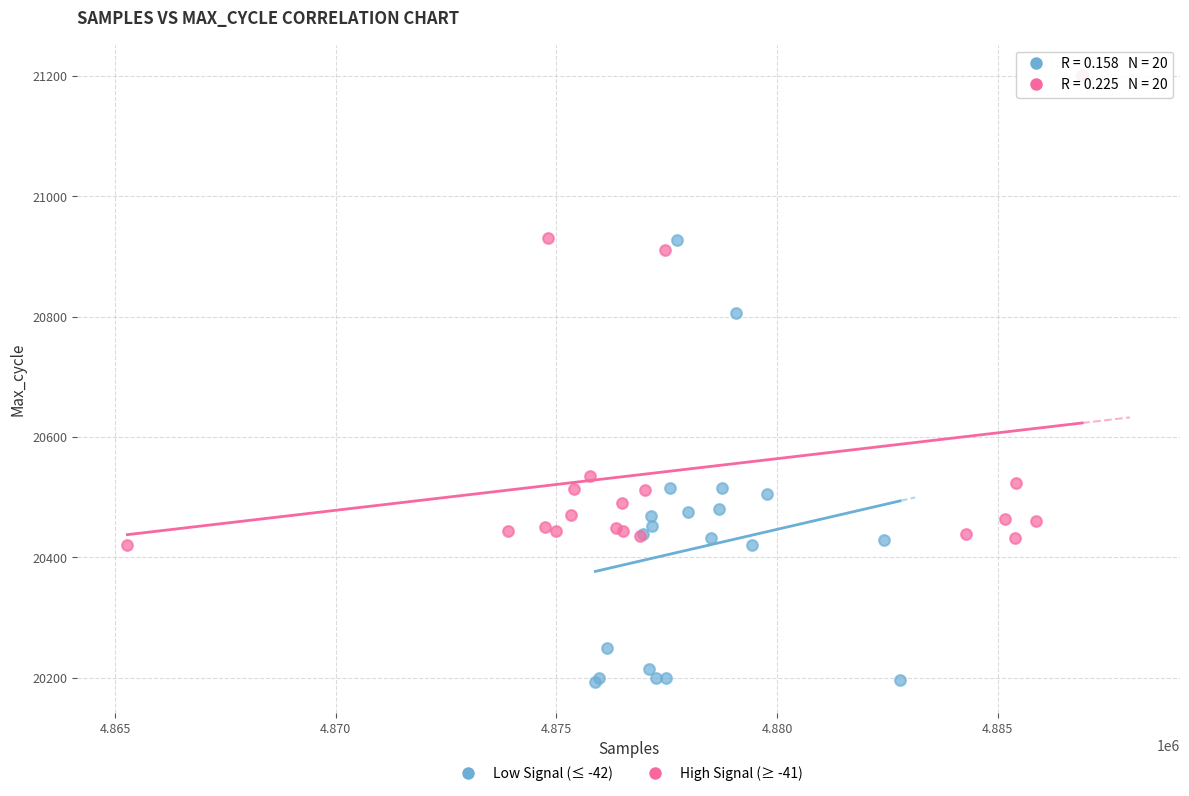

Which series contains the highest Y value?

High Signal (≥ -41)